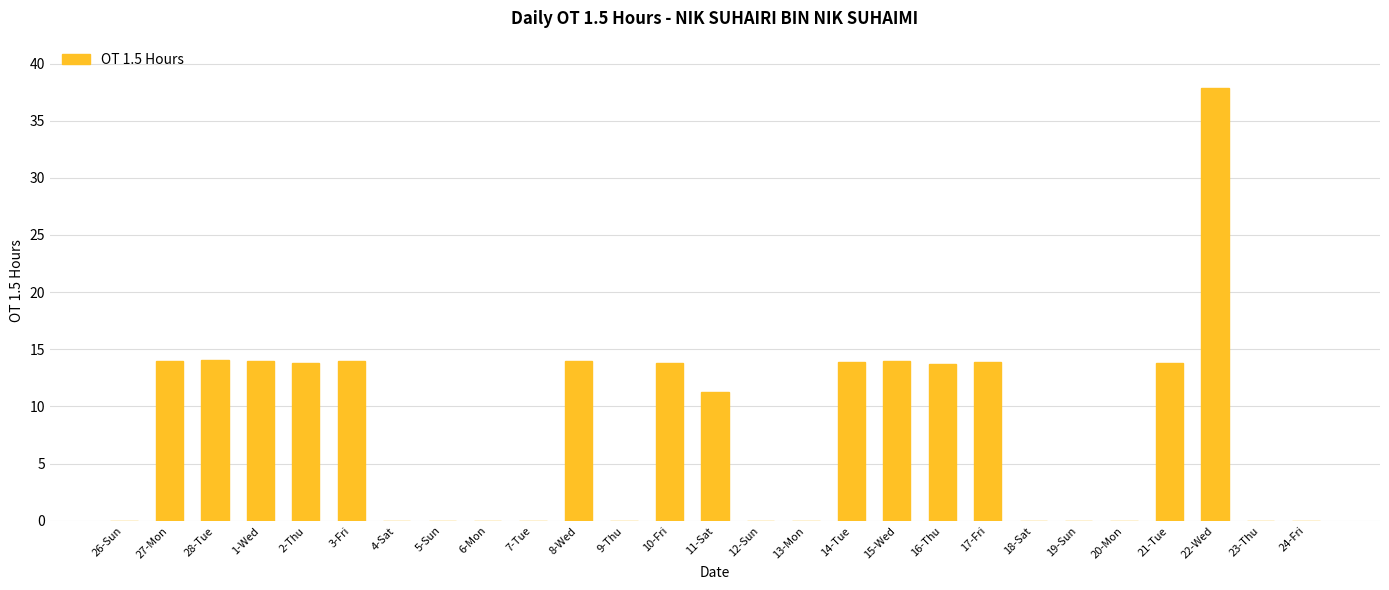

What is the greatest value displayed?

37.9